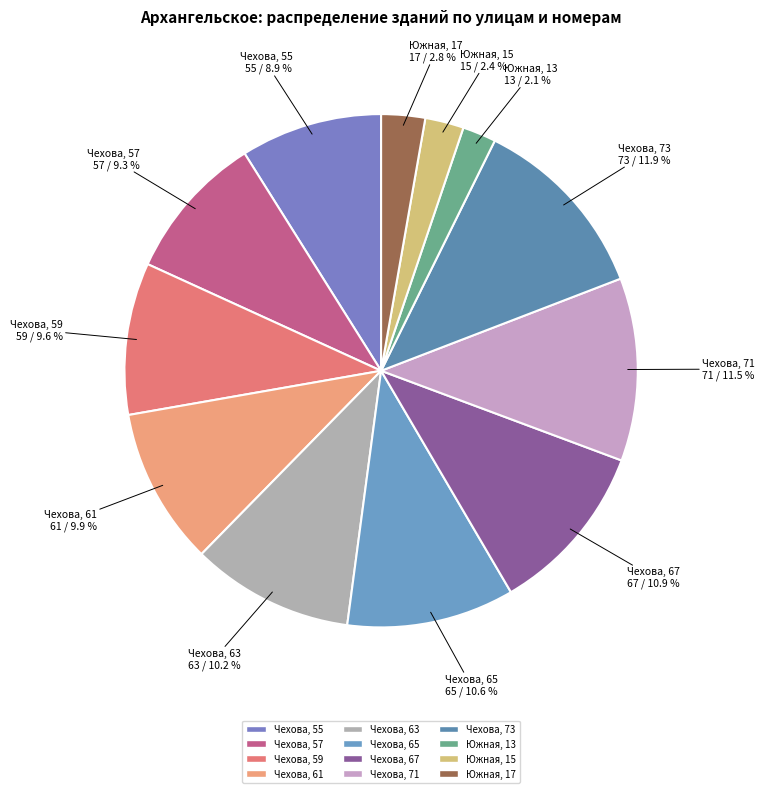

Between Чехова, 55 and Южная, 13, which is larger?

Чехова, 55